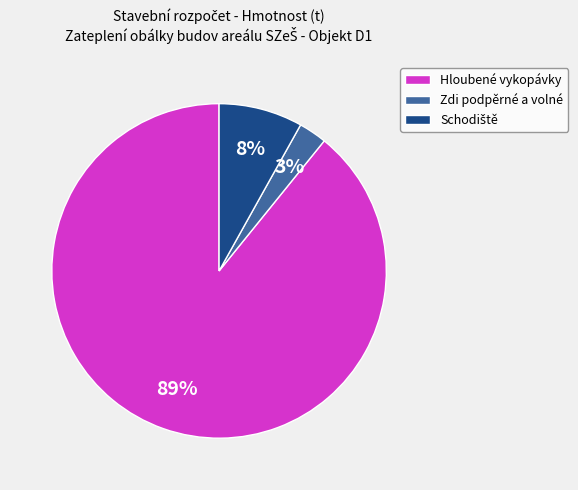

Which category has the smallest portion of the pie?

Zdi podpěrné a volné